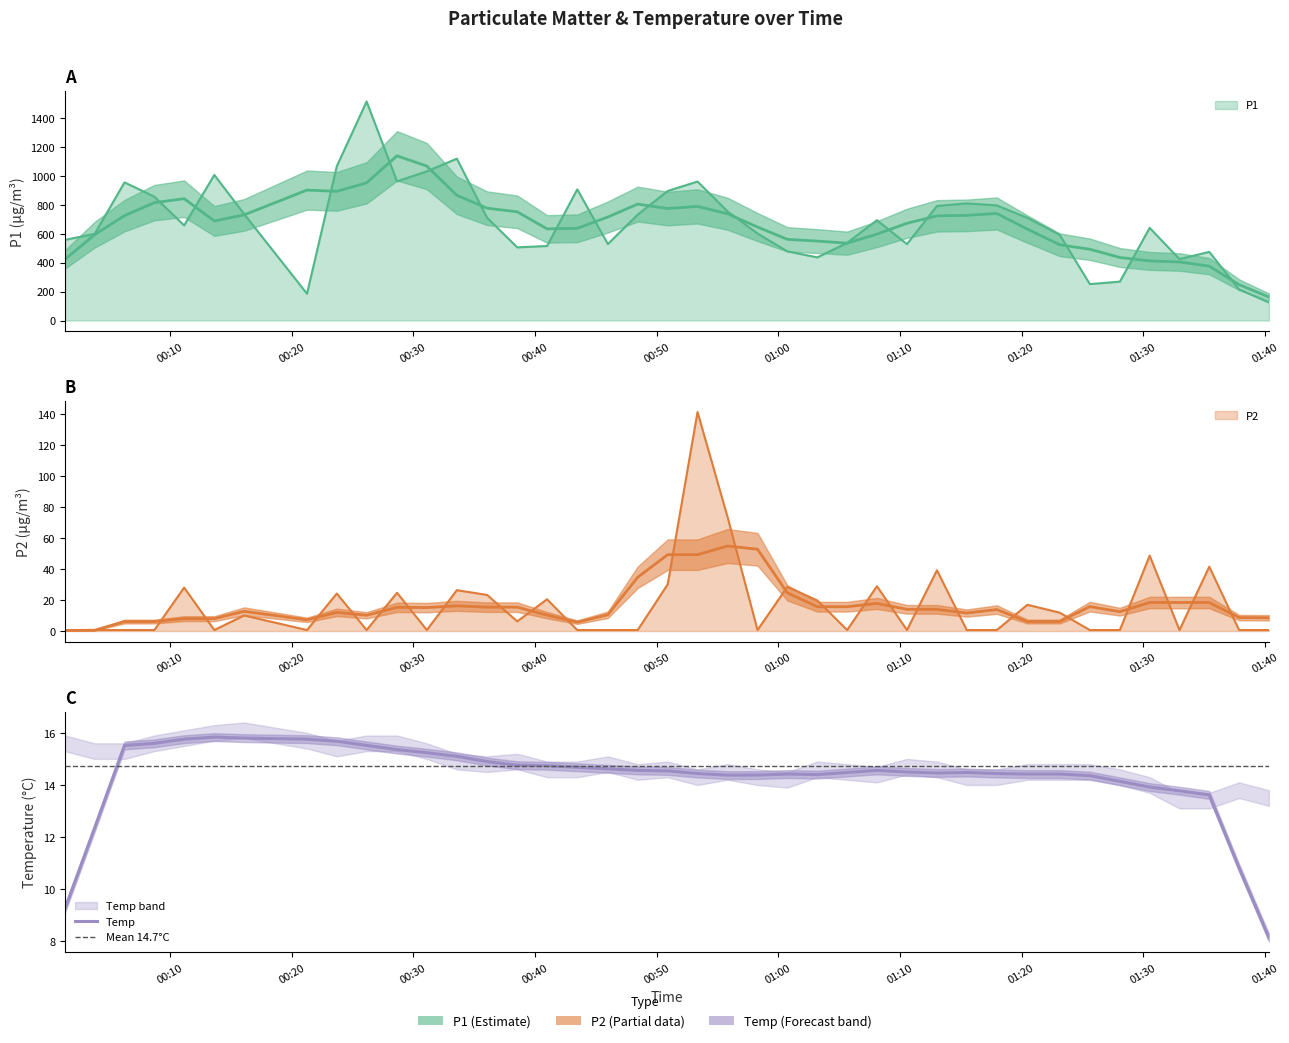

What is the average value of the P2 series?

16.4